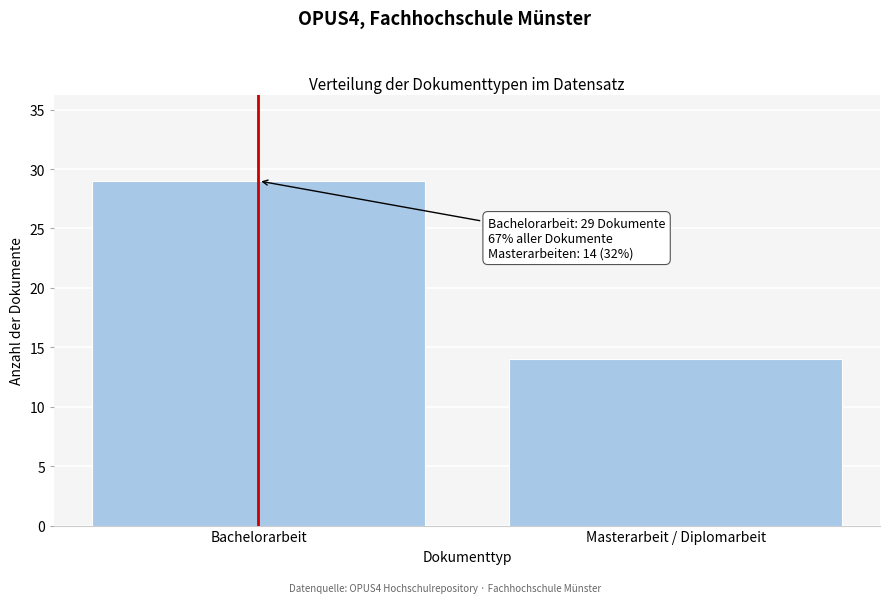

Reading left to right, transcribe all the data shown in this chart.

29	14